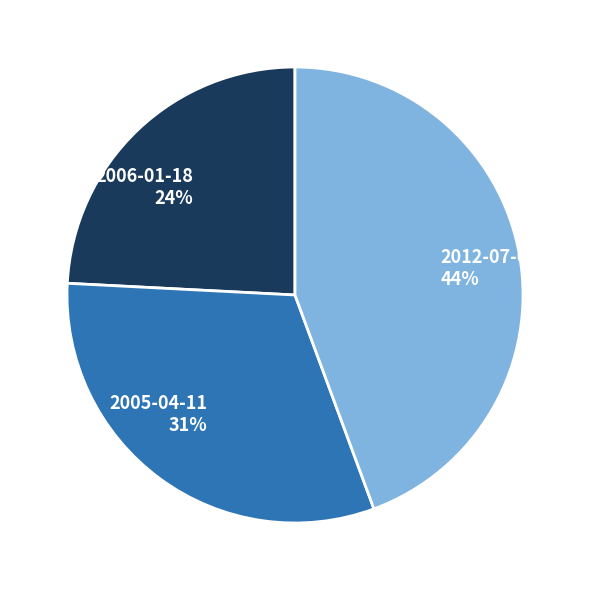

Which category has the smallest portion of the pie?

2006-01-18